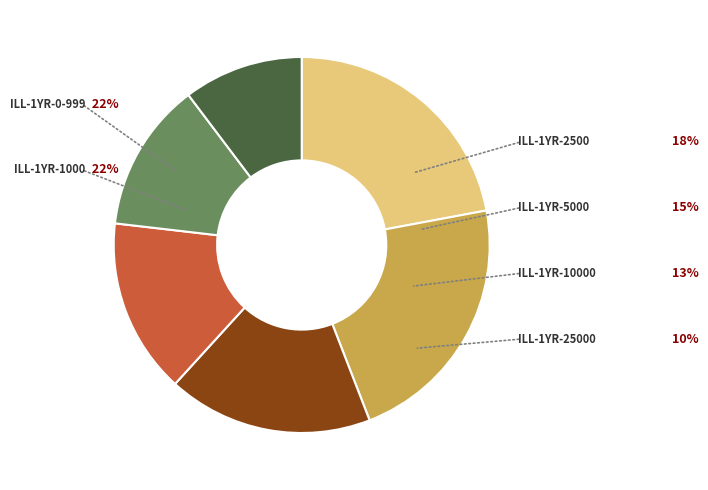

Does ill-1YR-1000 represent more than half of the total?

No